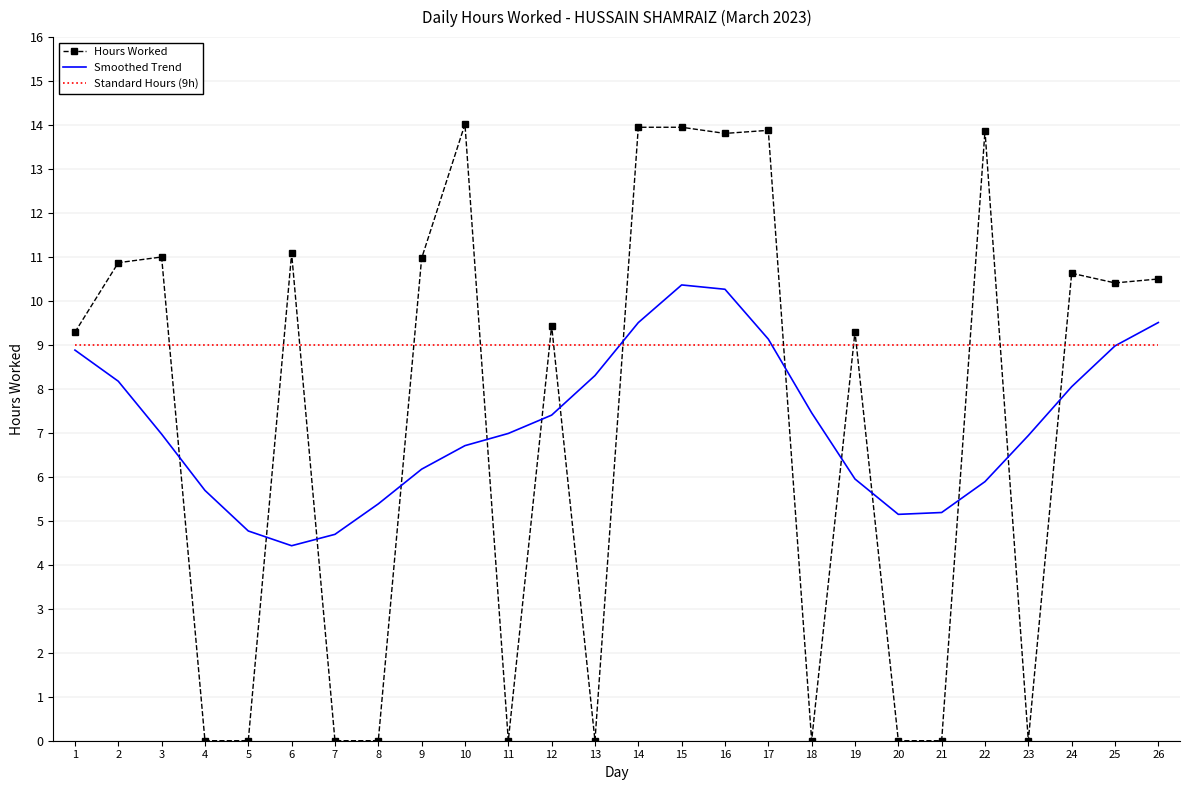

At 9, list the series in order from smallest to largest.

Smoothed Trend, Standard Hours (9h), Hours Worked